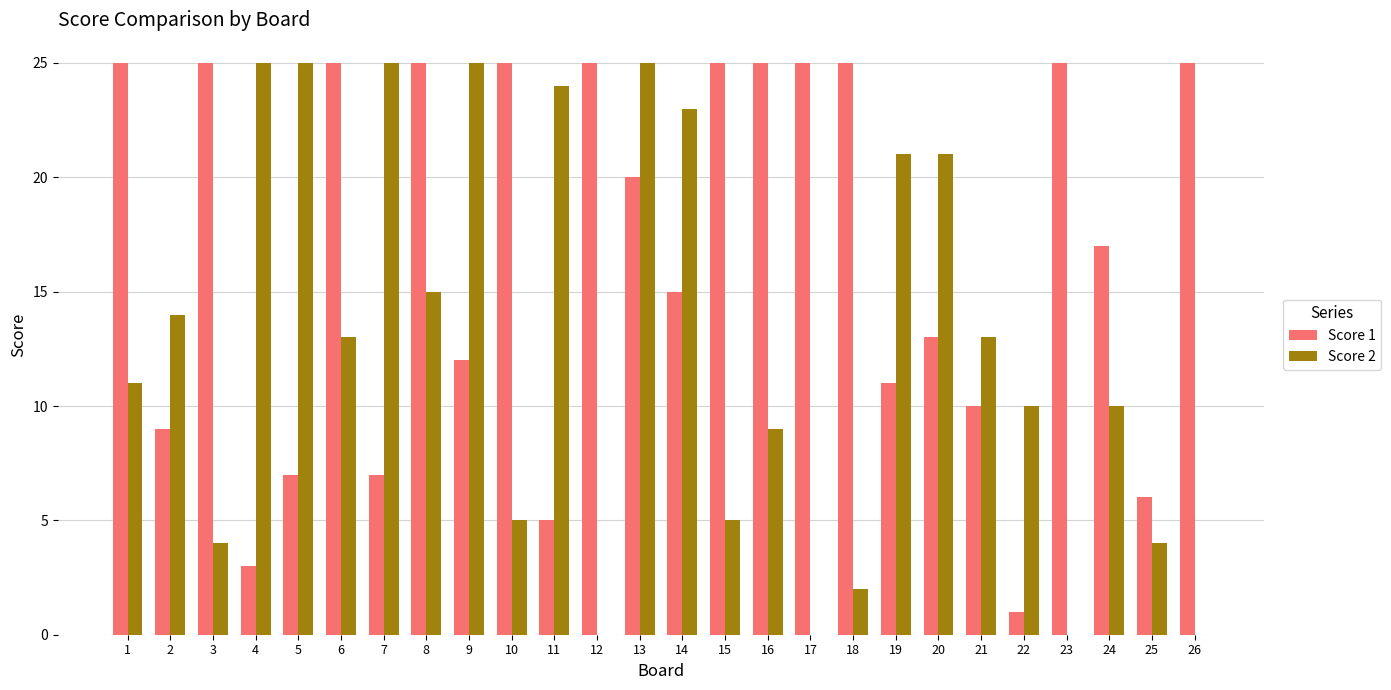

Is the value of Score 2 at 1 greater than the value of Score 1 at 13?

No